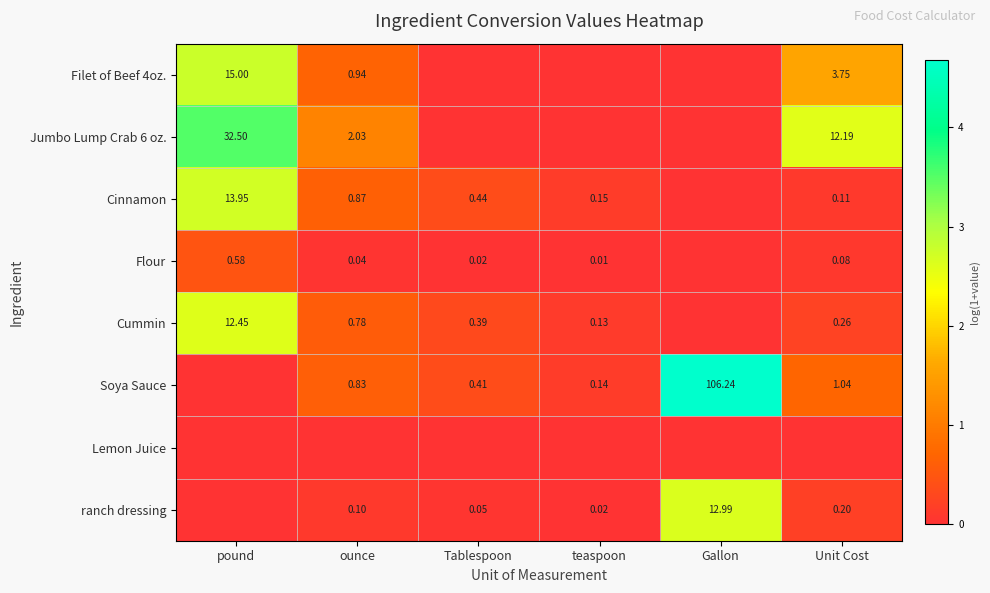

Which category has the highest value across all series?

Gallon